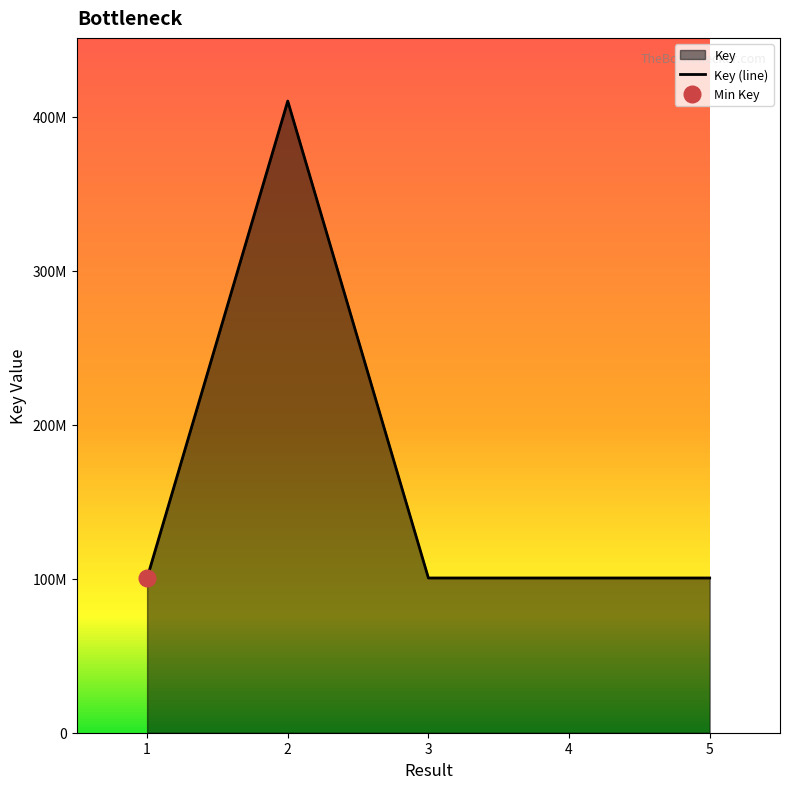

True or false: there are more than 0 points higher than both neighbors.

True